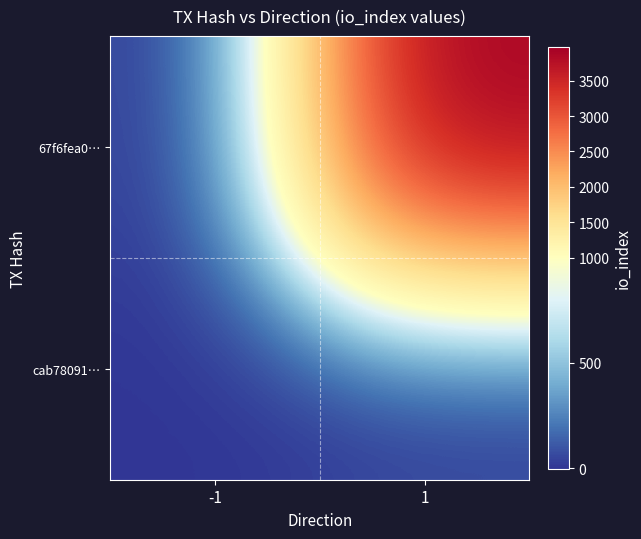

At -1, list the series in order from smallest to largest.

67f6fea0…, cab78091…